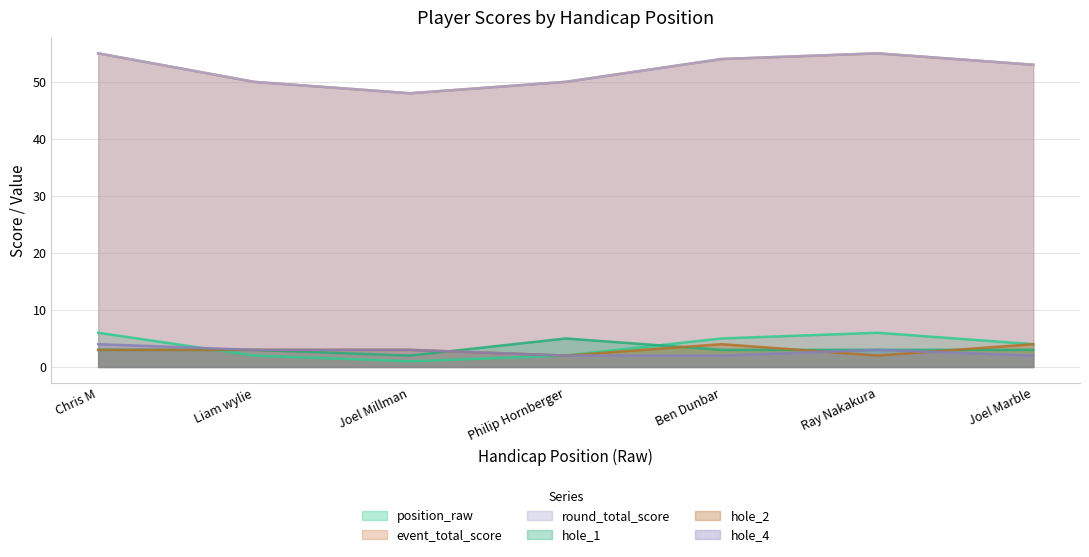

Reading left to right, transcribe all the data shown in this chart.

position_raw: 6	2	1	2	5	6	4
event_total_score: 55	50	48	50	54	55	53
round_total_score: 55	50	48	50	54	55	53
hole_1: 3	3	2	5	3	3	3
hole_2: 3	3	3	2	4	2	4
hole_4: 4	3	3	2	2	3	2